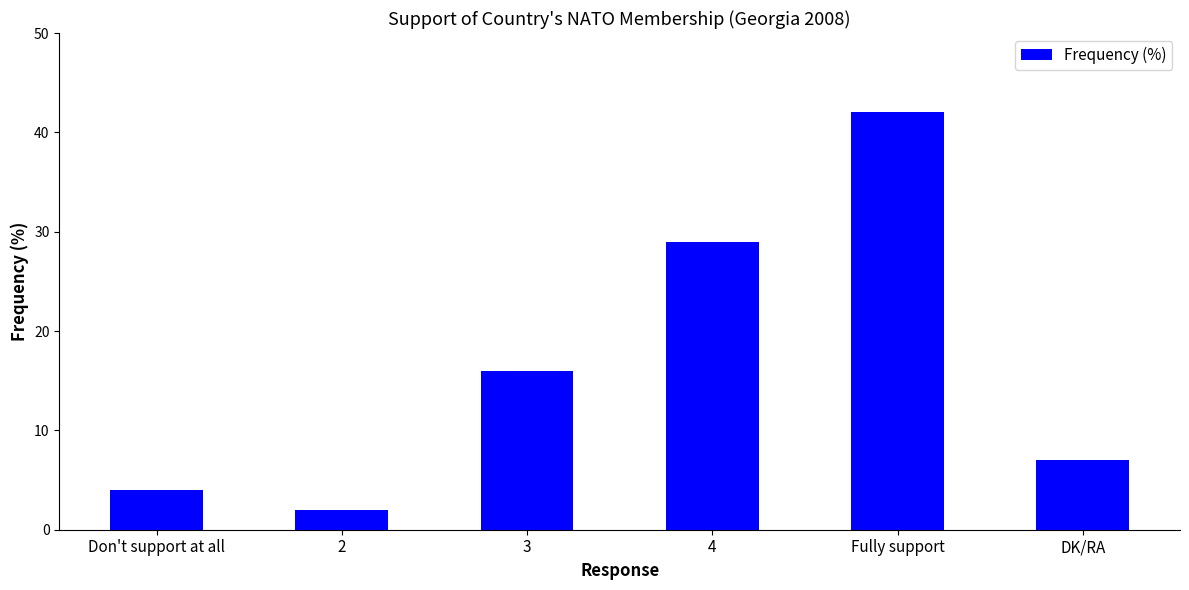

The chart shows a value of 9 at DK/RA. True or false?

False